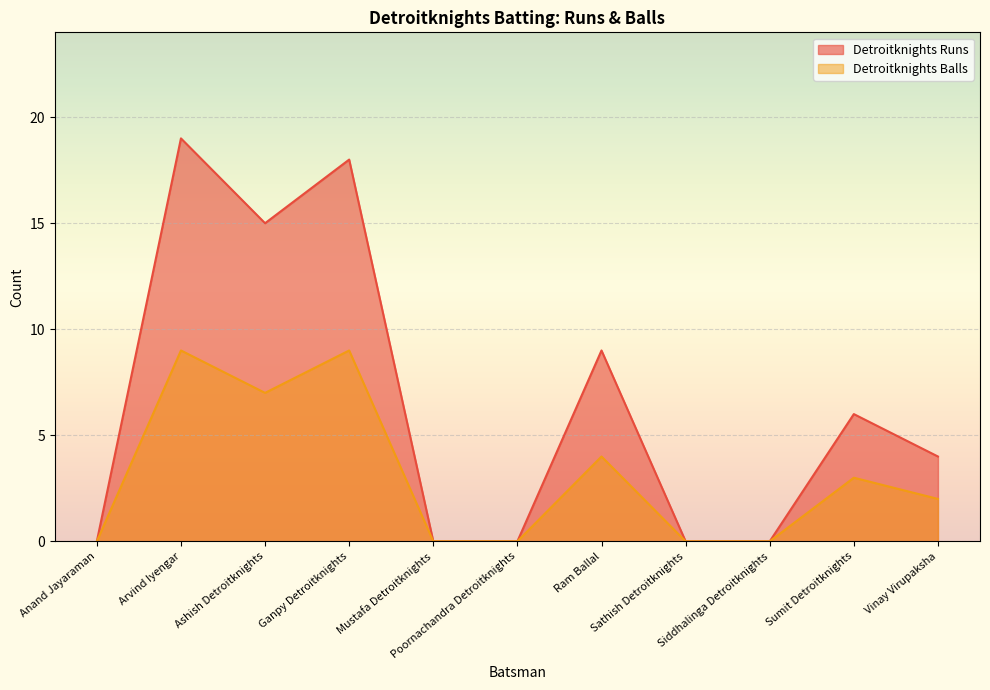

Reading left to right, what are all the values shown in this chart?

Detroitknights Runs: 0	19	15	18	0	0	9	0	0	6	4
Detroitknights Balls: 0	9	7	9	0	0	4	0	0	3	2